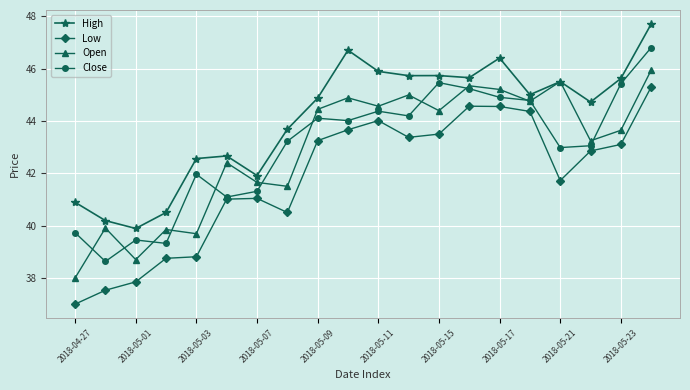

True or false: Open has more than 2 points higher than both neighbors.

True